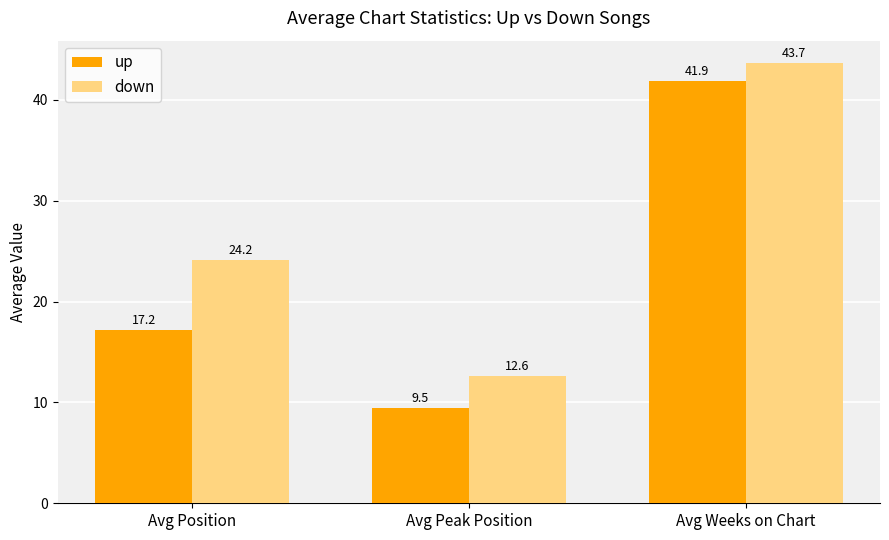

At which label does up reach its peak?

Avg Weeks on Chart